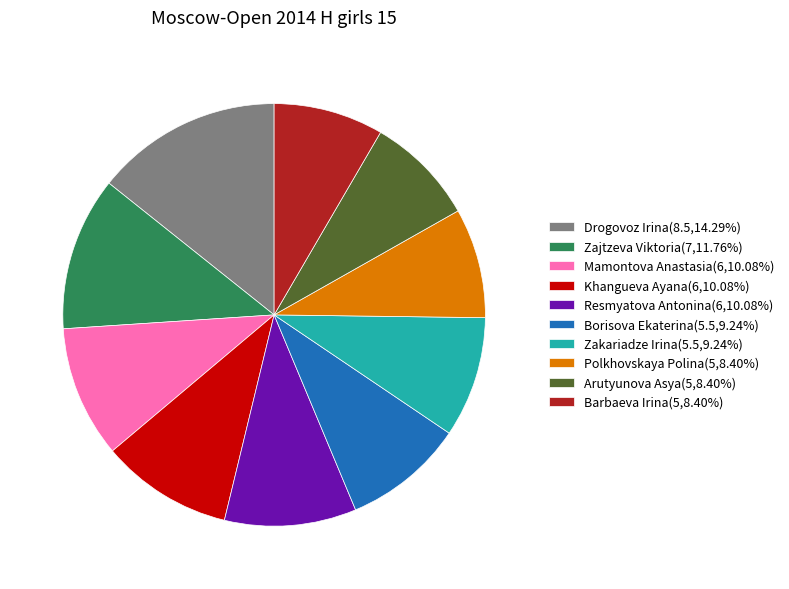

Is it true that Zajtzeva Viktoria is 12% of the pie?

True